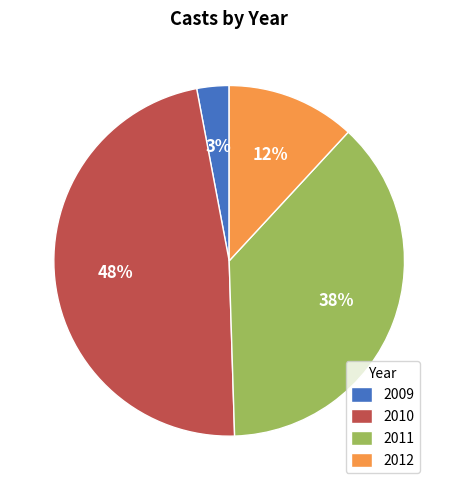

How many slices are in this pie chart?

4